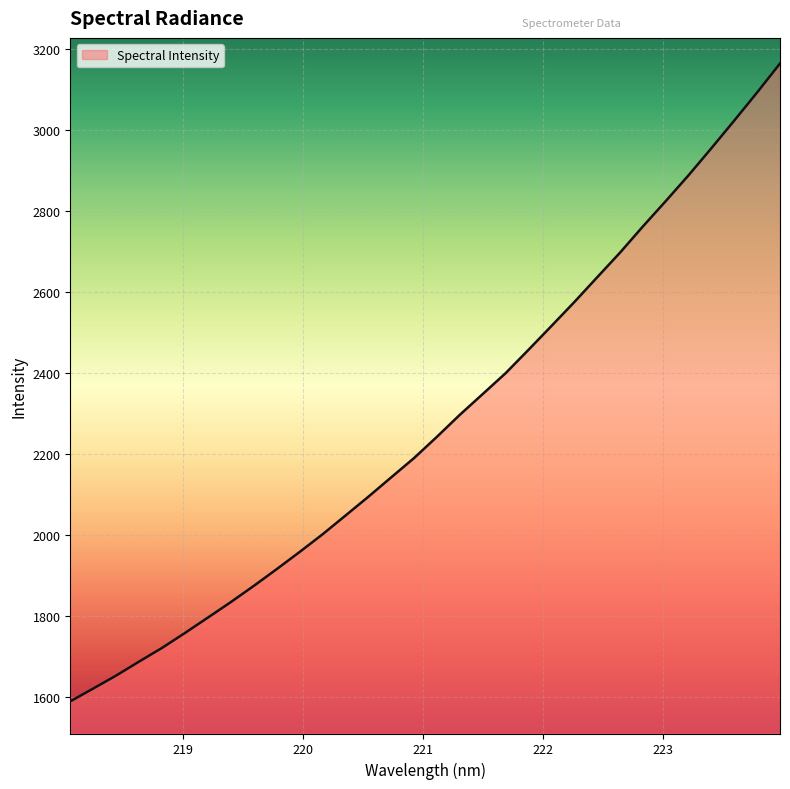

What is the maximum value shown in the chart?

3165.4